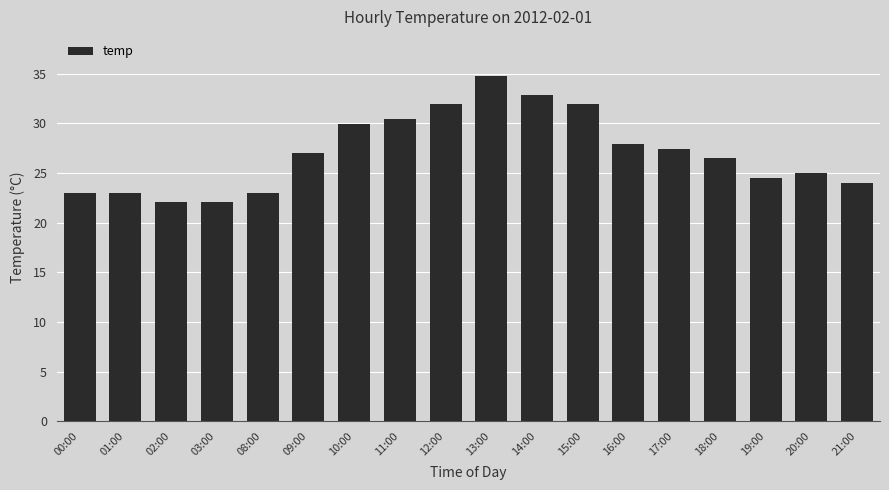

What is the change in value from 03:00 to 21:00?

+1.9